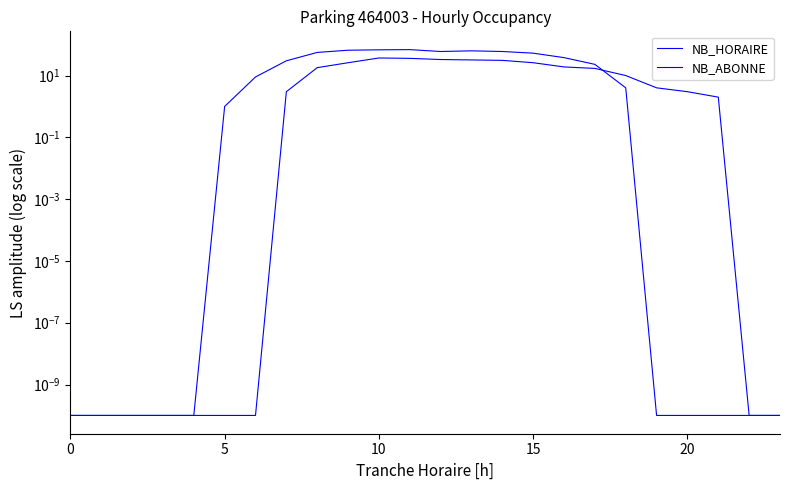

Rank the series at 9 from highest to lowest value.

NB_ABONNE, NB_HORAIRE